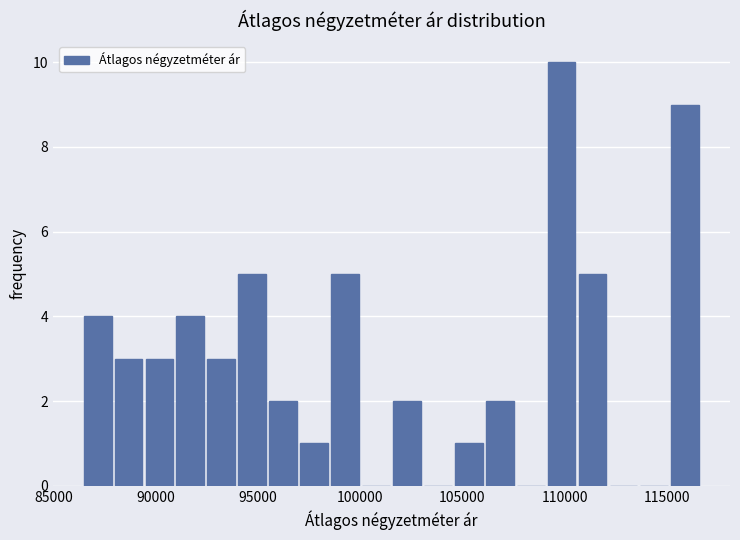

Around what value on the x-axis is the tallest bar? Give the approximate position of its centre, as read against the axis.

110000